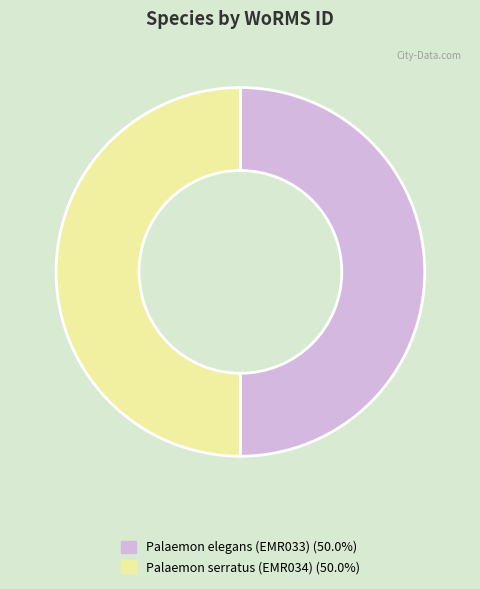

Do Palaemon serratus (EMR034) and Palaemon elegans (EMR033) together represent more than half of the pie?

Yes